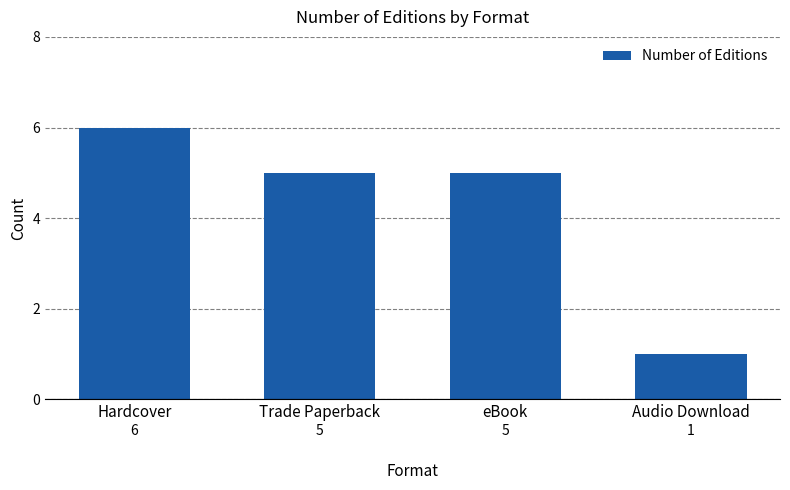

How many data points are less than 5?

1